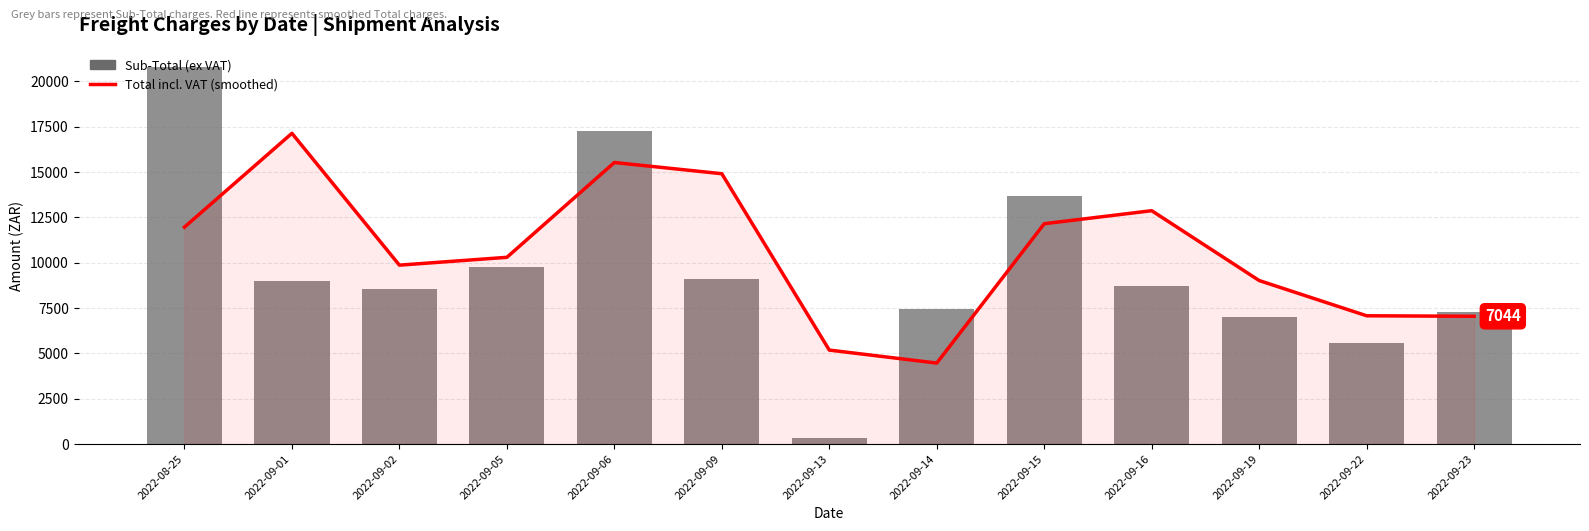

How many data points in Total (moving avg) are above 10295?

7